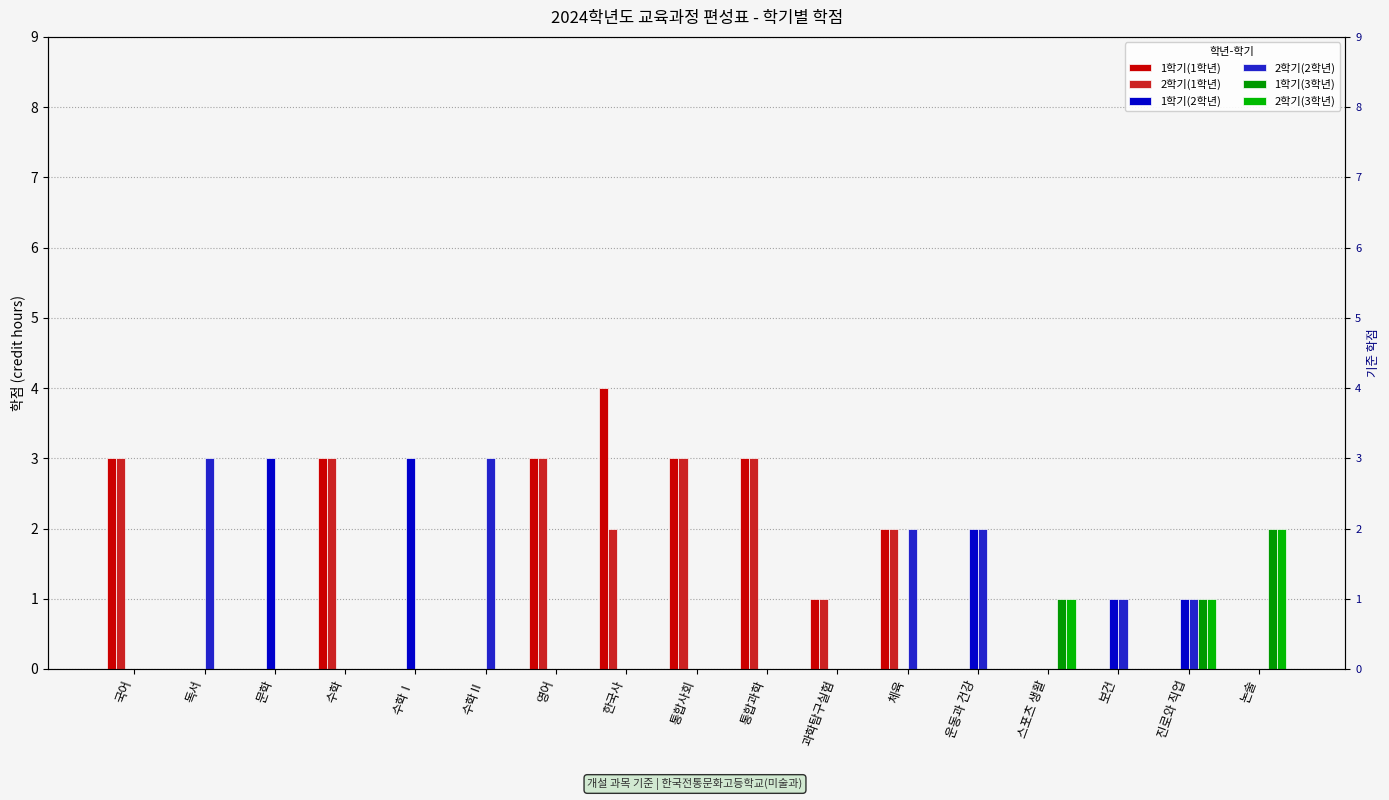

Between 통합사회 and 진로와 직업, which is larger?

통합사회